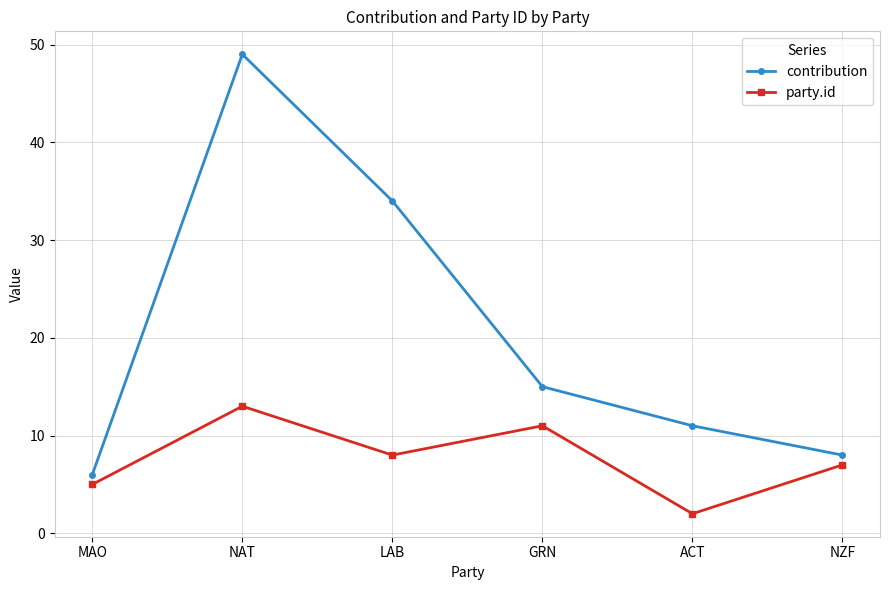

Reading right to left, list all the values displayed in this chart.

contribution: 8	11	15	34	49	6
party.id: 7	2	11	8	13	5